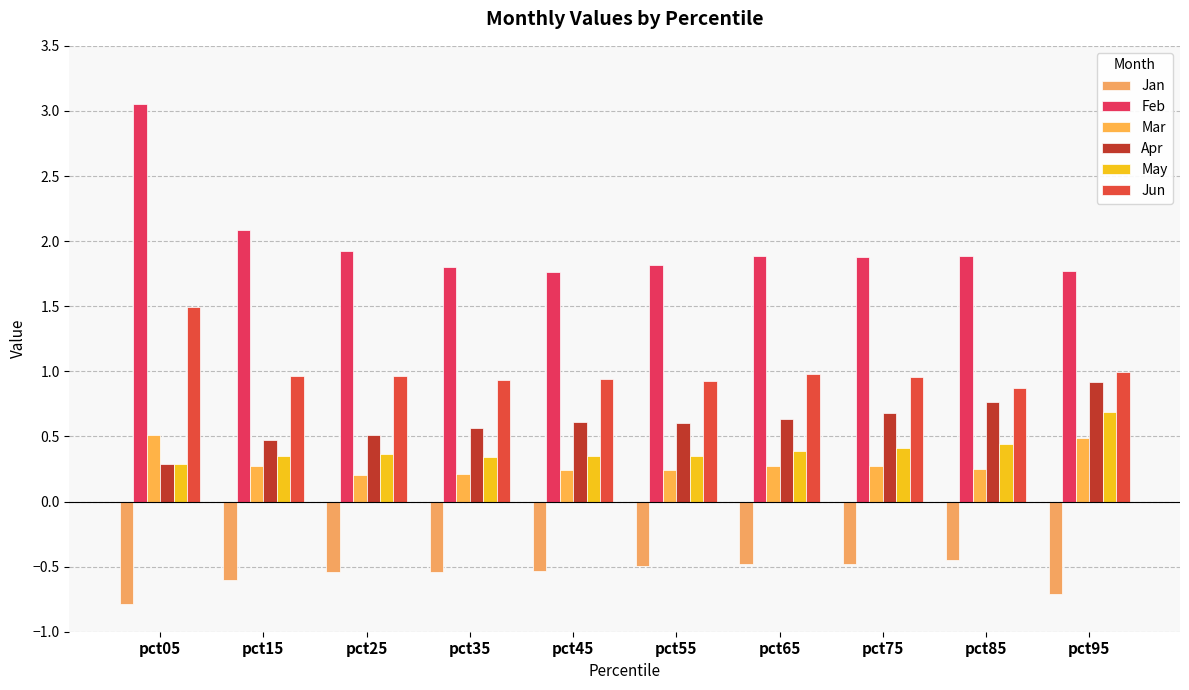

Which has a higher value, pct85 or pct15?

pct85